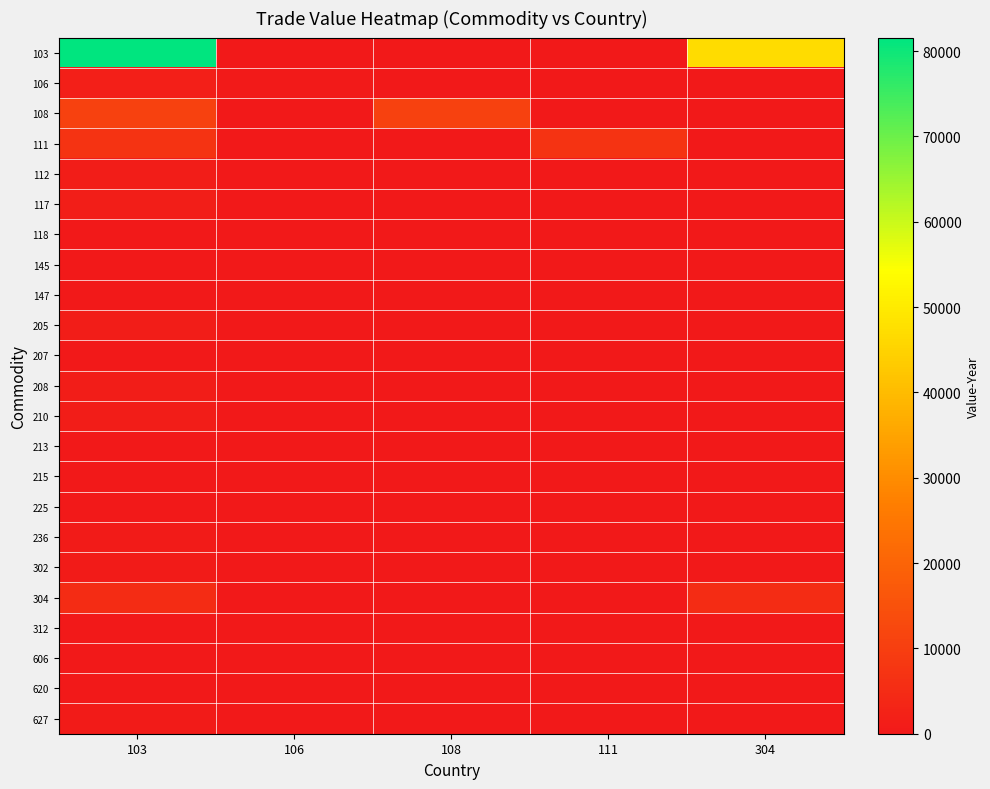

Reading left to right, list all the values displayed in this chart.

103: 103=81584	106=204	108=0	111=0	304=47059
106: 103=1642	106=330	108=0	111=0	304=0
108: 103=10643	106=0	108=10643	111=0	304=0
111: 103=7199	106=0	108=0	111=7199	304=0
112: 103=1162	106=0	108=0	111=0	304=0
117: 103=1510	106=0	108=0	111=0	304=0
118: 103=251	106=0	108=0	111=0	304=0
145: 103=0	106=0	108=0	111=0	304=0
147: 103=0	106=0	108=0	111=0	304=0
205: 103=1203	106=0	108=0	111=0	304=0
207: 103=0	106=0	108=0	111=0	304=0
208: 103=975	106=0	108=0	111=0	304=0
210: 103=1087	106=0	108=0	111=0	304=0
213: 103=264	106=0	108=0	111=0	304=0
215: 103=0	106=0	108=0	111=0	304=0
225: 103=0	106=0	108=0	111=0	304=0
236: 103=691	106=0	108=0	111=0	304=0
302: 103=813	106=0	108=0	111=0	304=0
304: 103=5233	106=0	108=0	111=0	304=5233
312: 103=0	106=0	108=0	111=0	304=0
606: 103=0	106=0	108=0	111=0	304=0
620: 103=0	106=0	108=0	111=0	304=0
627: 103=837	106=0	108=0	111=0	304=0